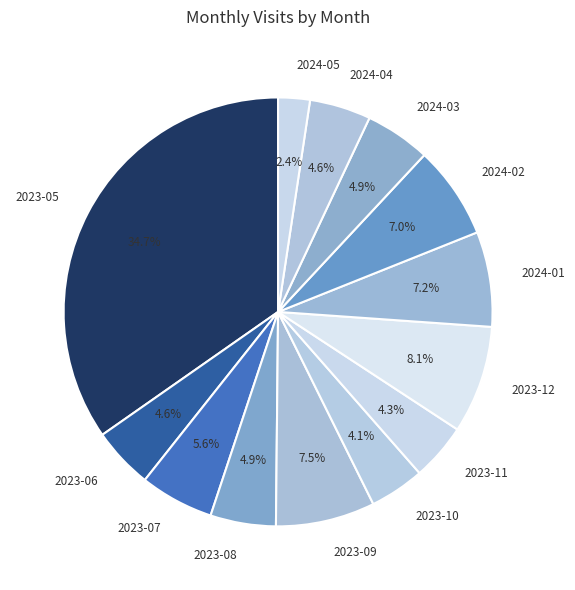

Is 2024-03 the majority of the pie?

No